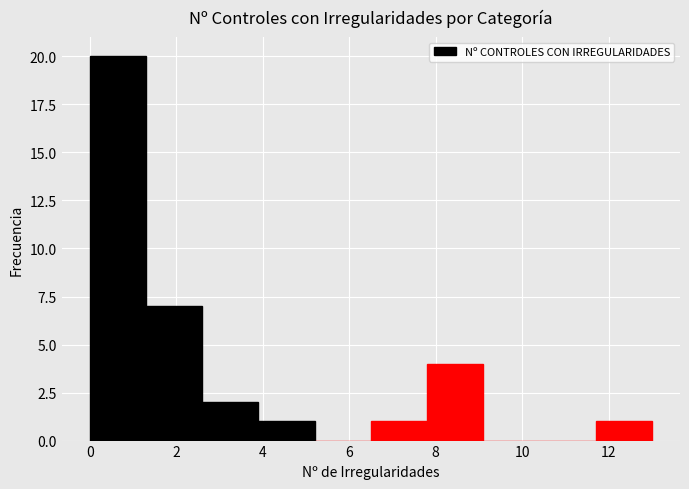

How tall is the bar that spans 2.6 to 3.9 on the x-axis? Neither the bar edges nor the heights are printed on the chart, so give them approximately, as read against the axes.

2